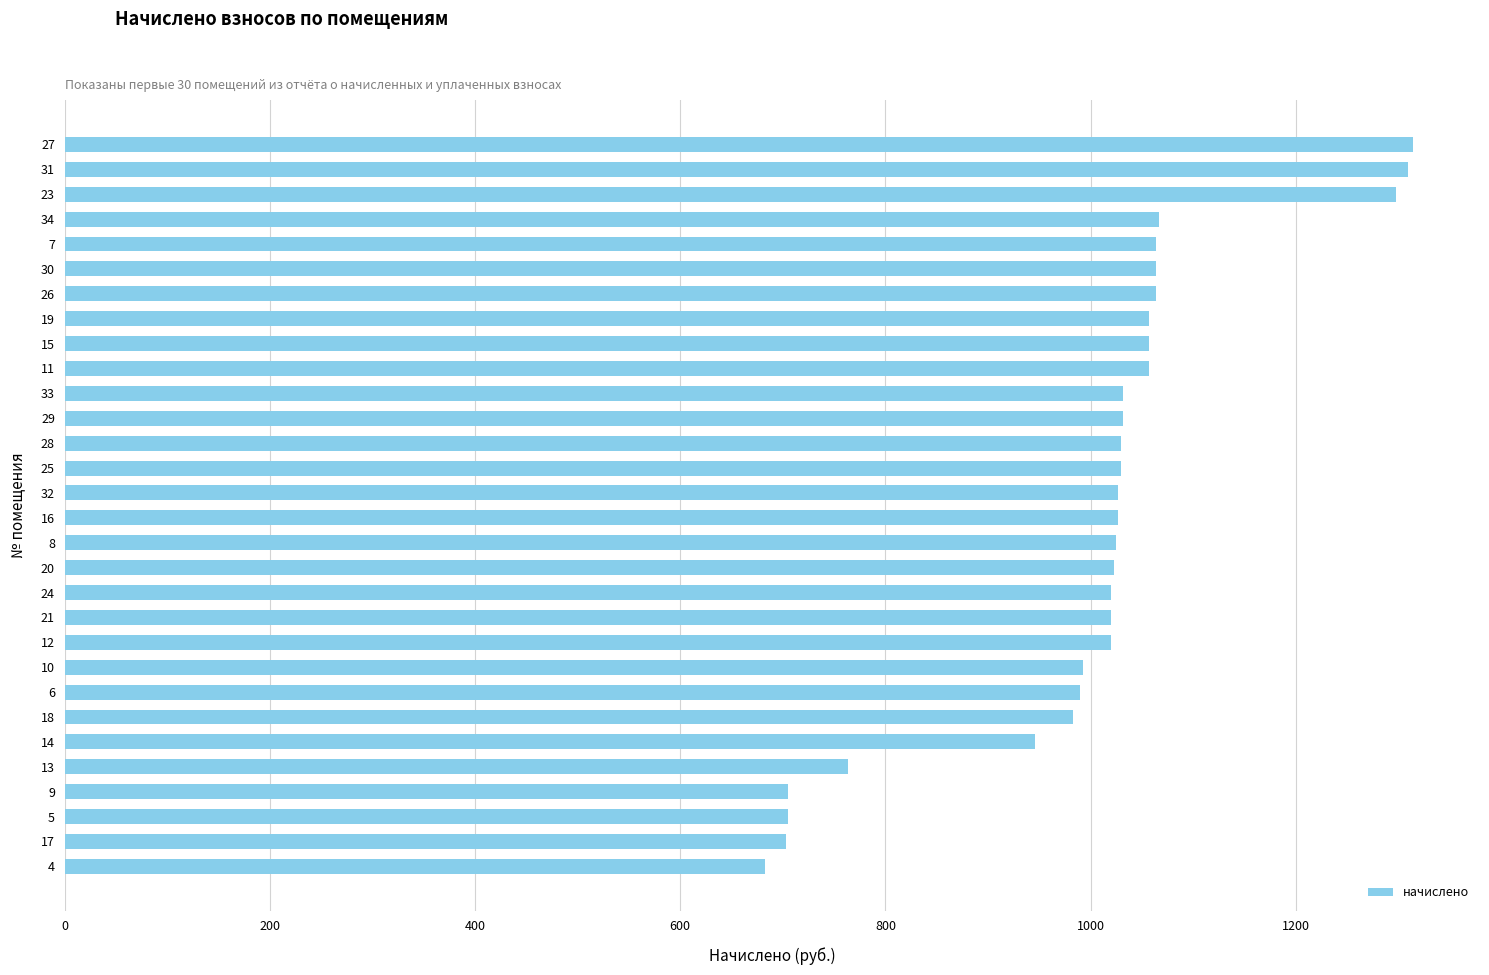

Which category has the lowest value across all series?

4